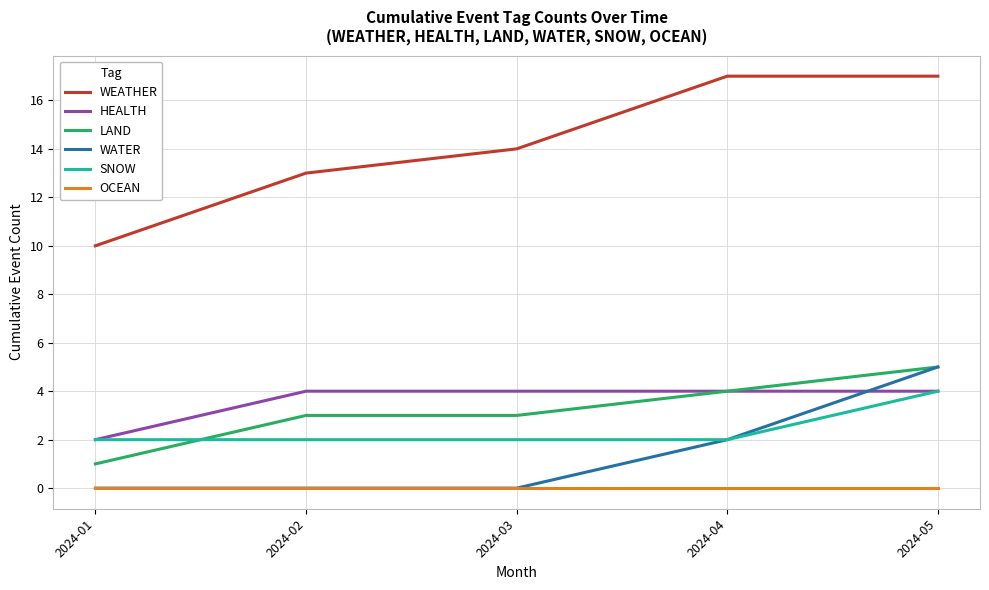

The value of SNOW at 2024-04 is 0. True or false?

False